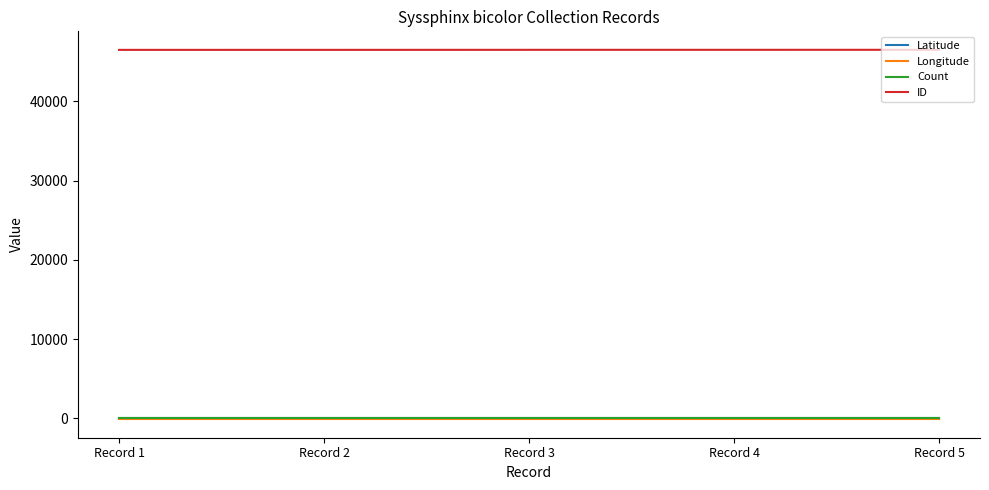

Does the chart display data point markers on the line(s)?

No